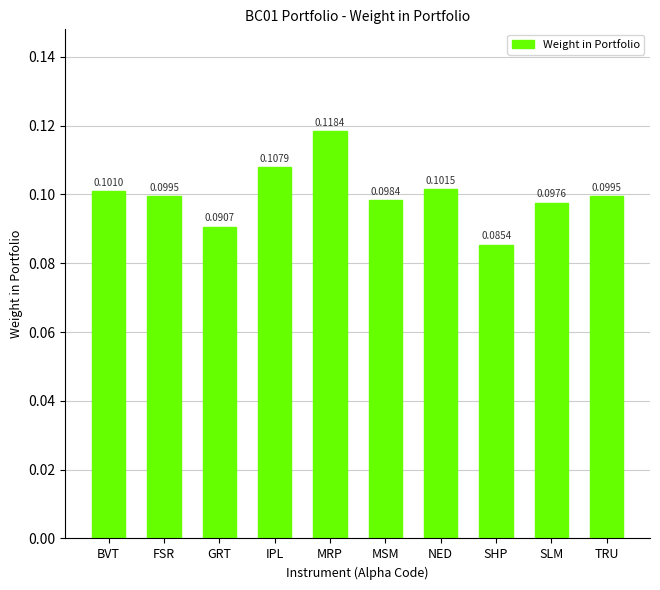

Which category has the highest value across all series?

MRP